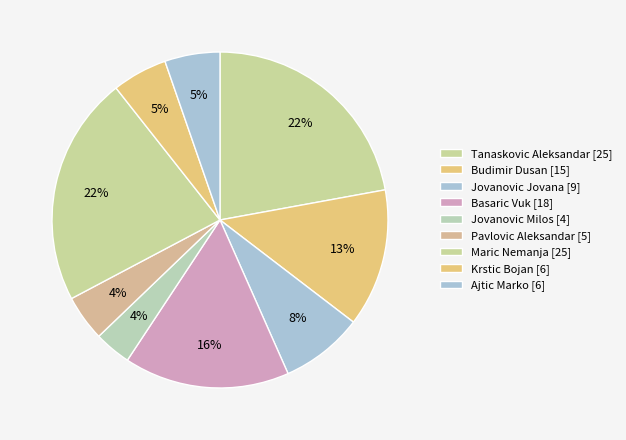

Does any single category account for the majority?

No